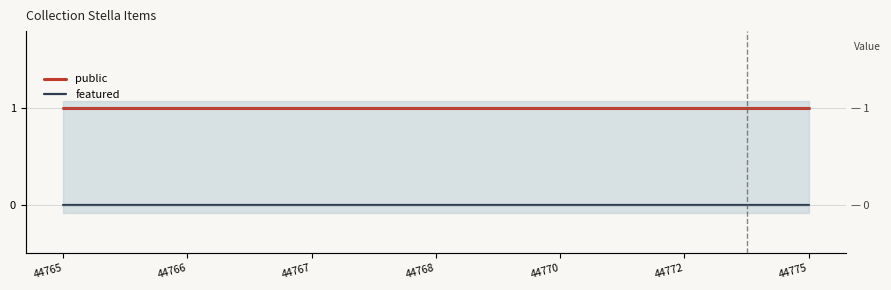

What value does the public series have at 44766?

1